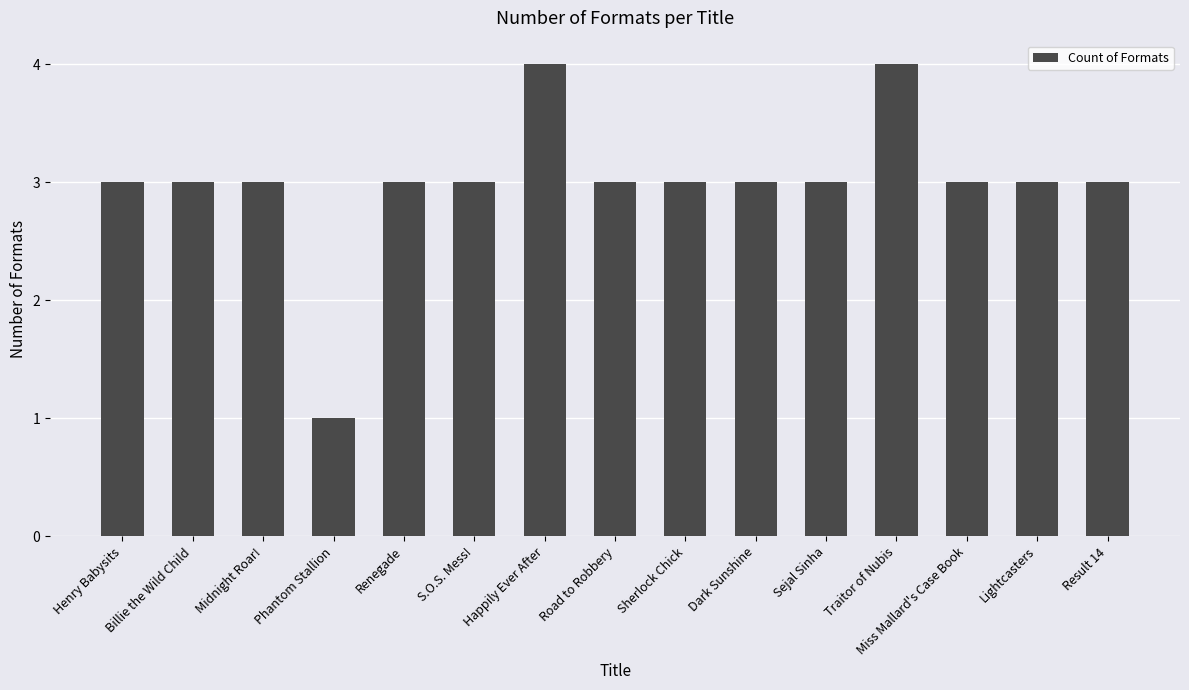

How many values are between 3 and 4?

14